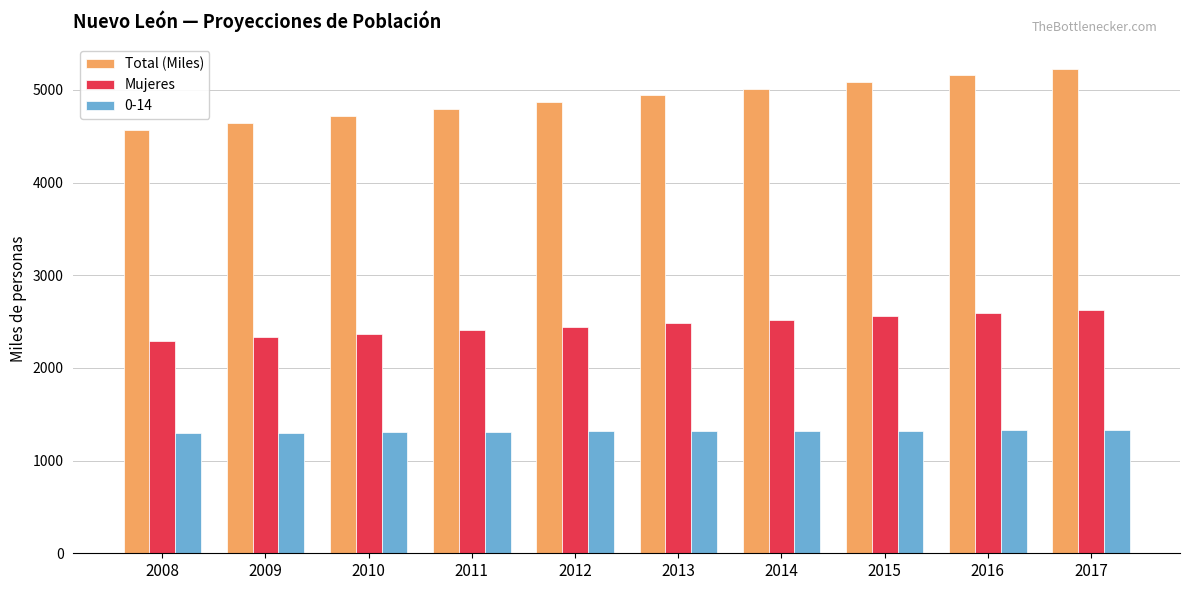

Count the number of categories in the chart.

10